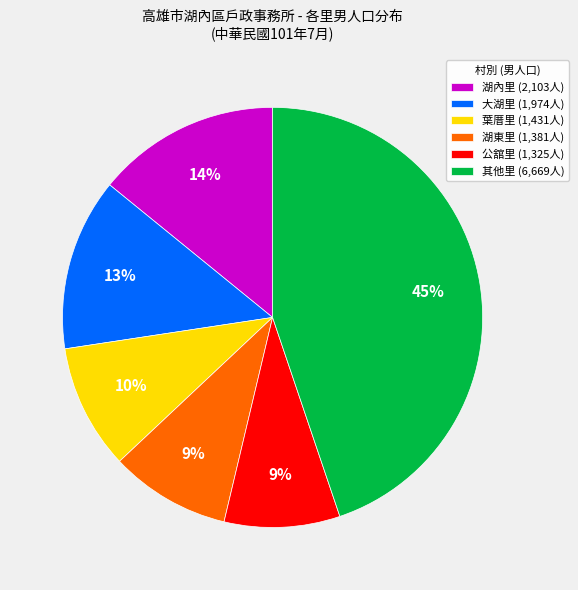

Which has a higher value, 公舘里 (1,325人) or 其他里 (6,669人)?

其他里 (6,669人)